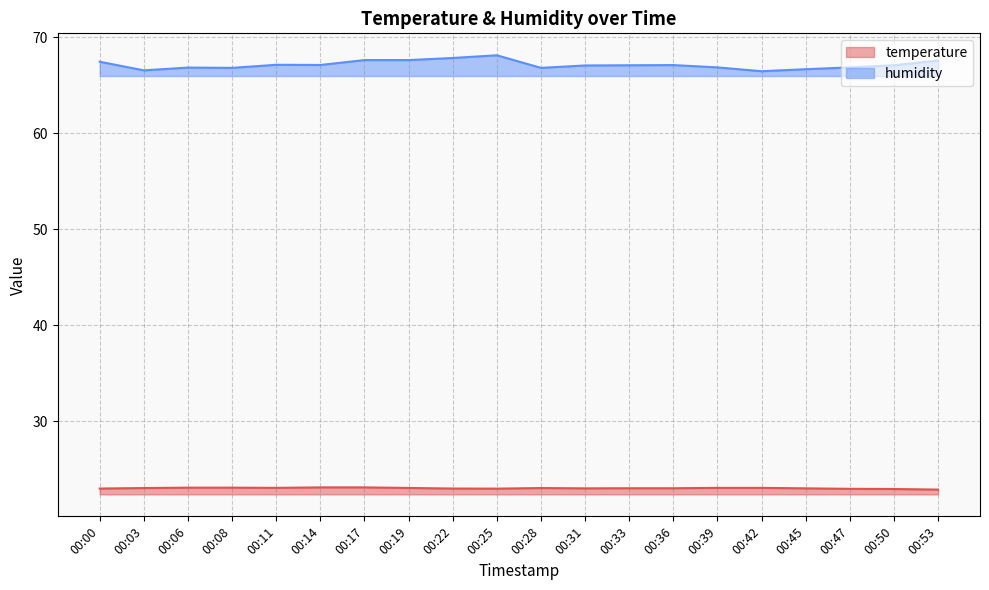

Does the chart have visible grid lines?

Yes